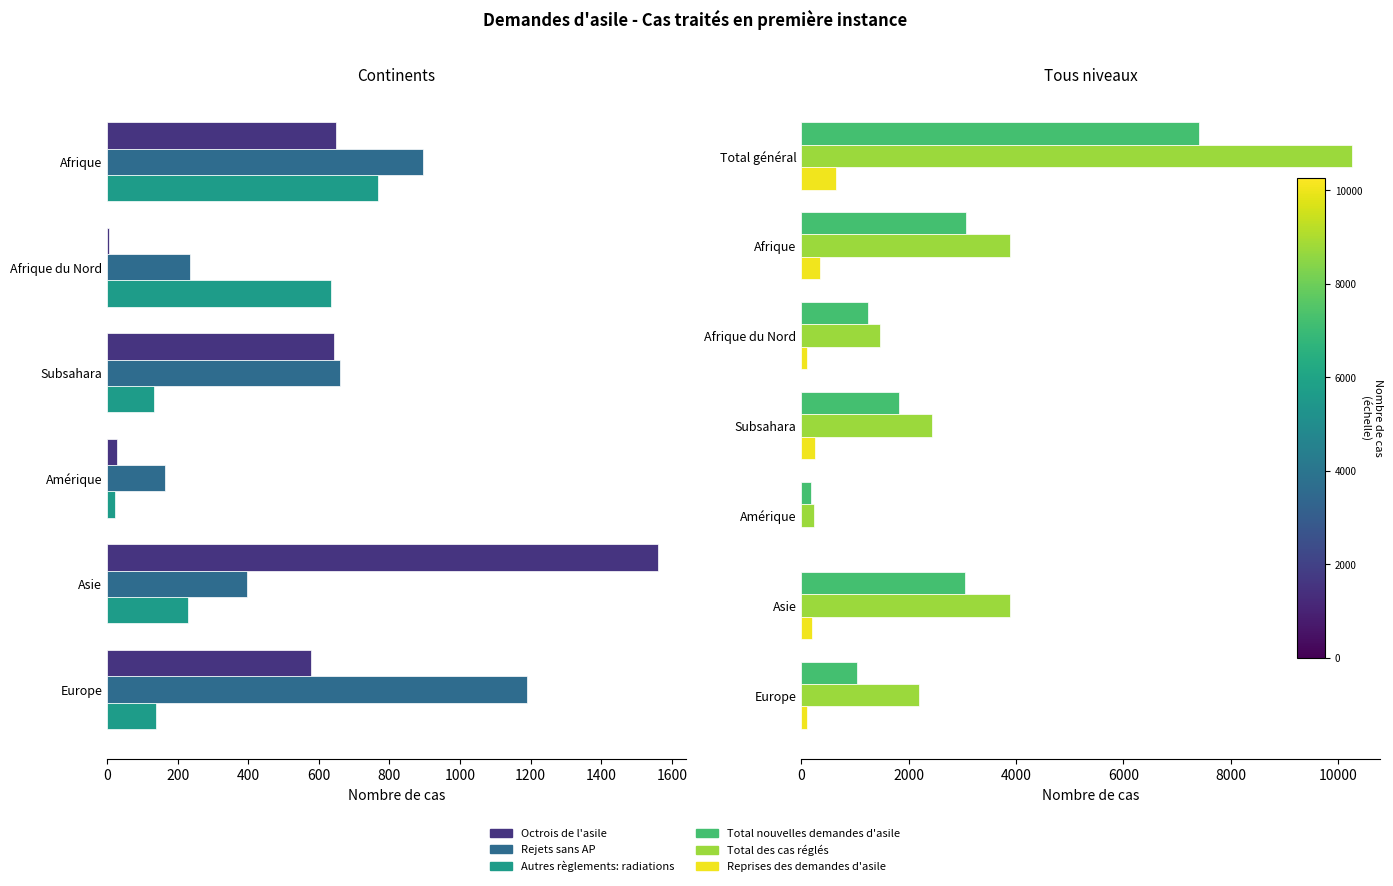

How many values in the Reprises des demandes d'asile series exceed 196?

3